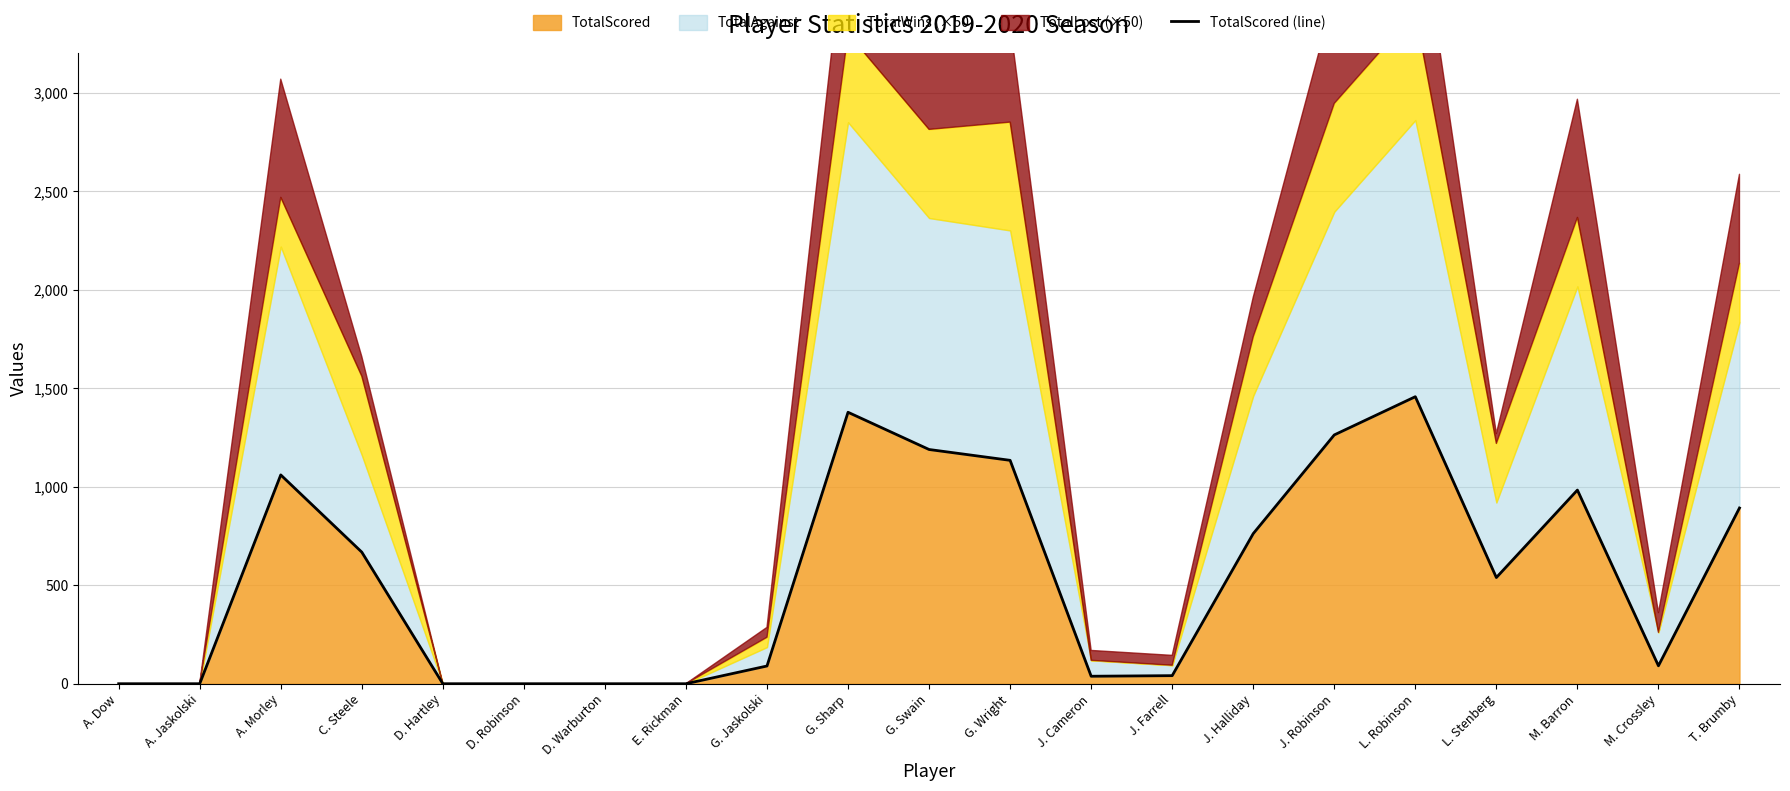

Which category has the highest value across all series?

L. Robinson